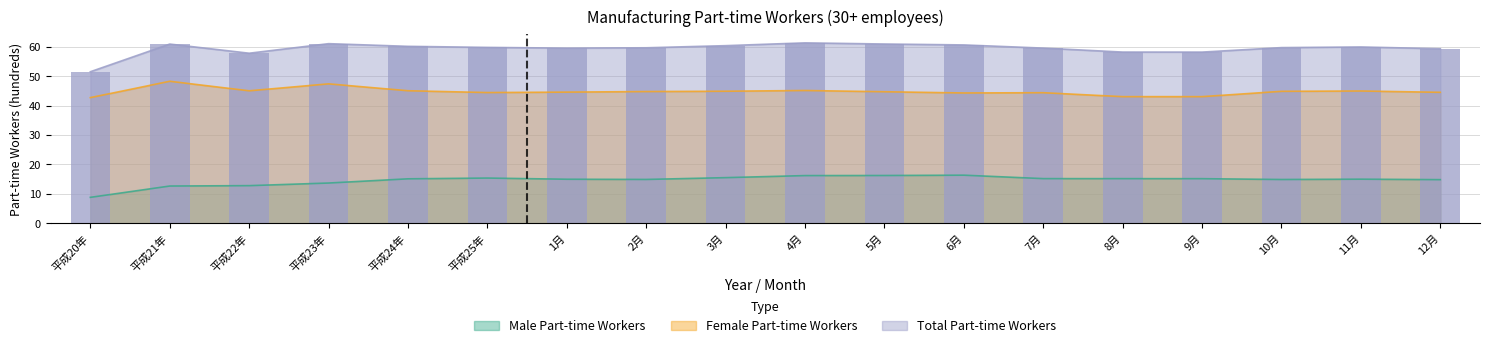

At how many categories does at least one series exceed 55?

17